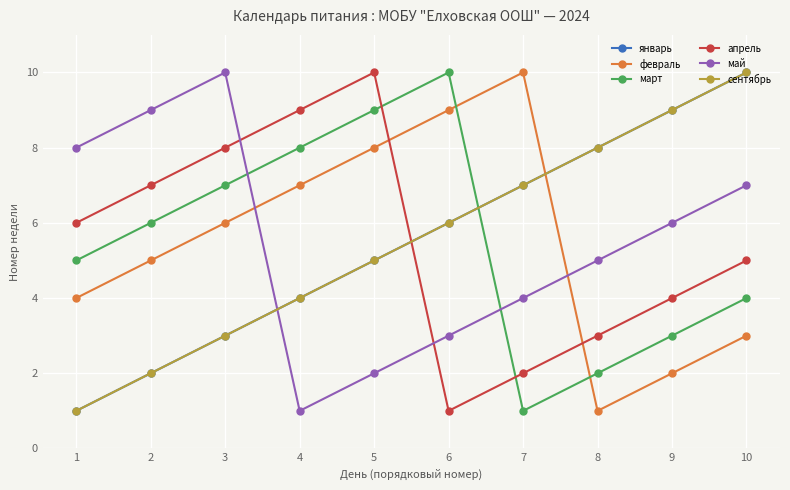

Which label corresponds to the largest value in the chart?

10